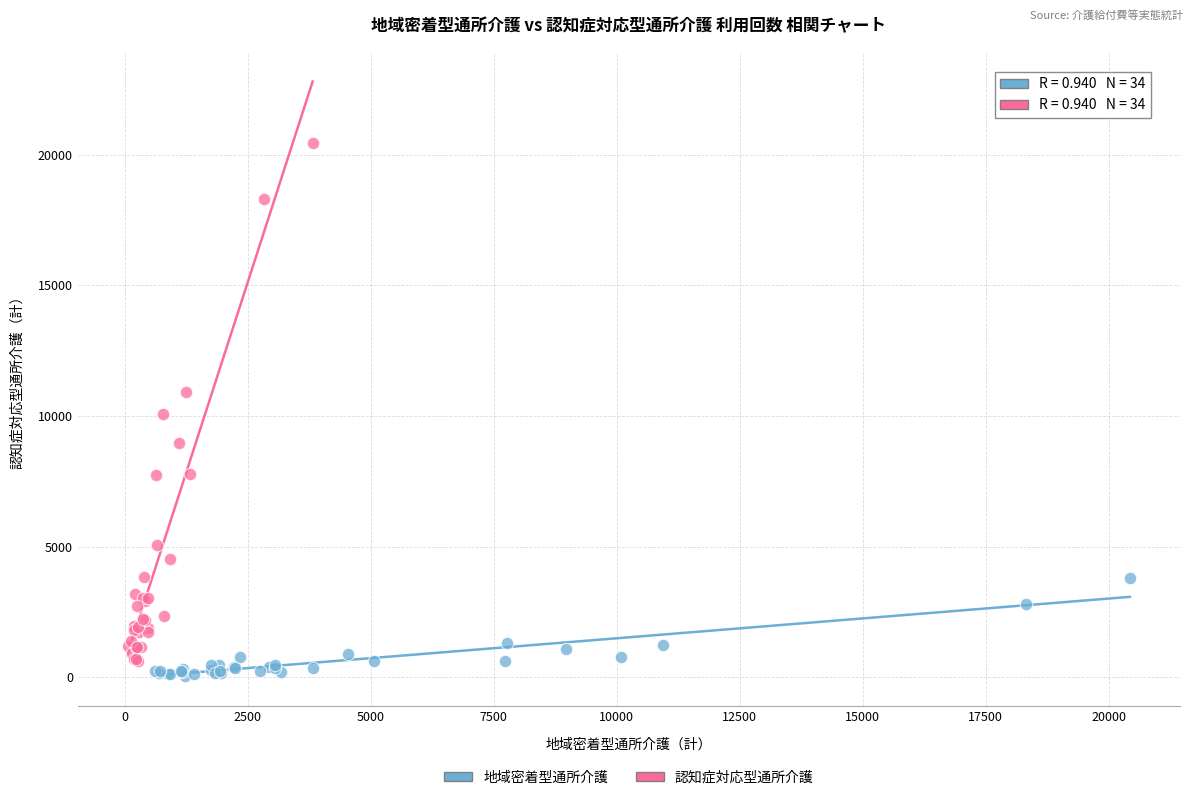

Which series contains the lowest Y value?

地域密着型通所介護